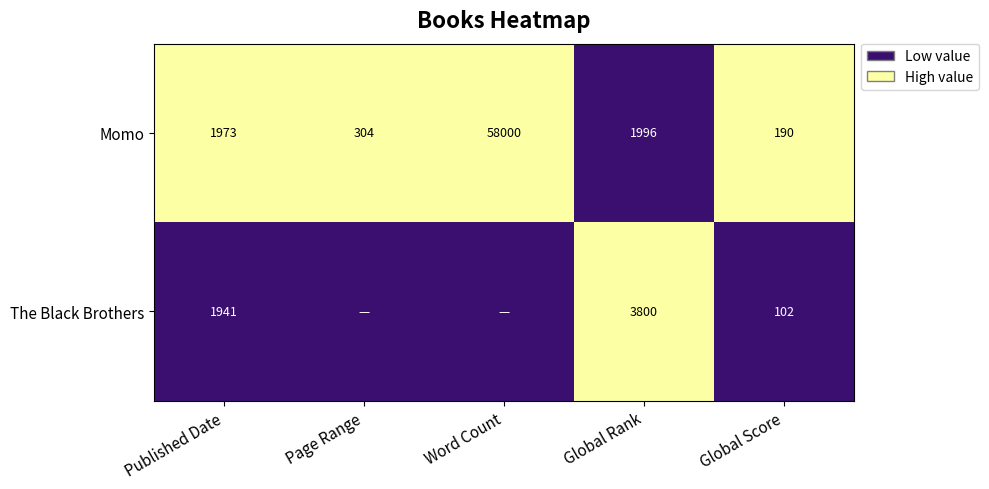

Is it true that Momo equals 100666 at Word Count?

False